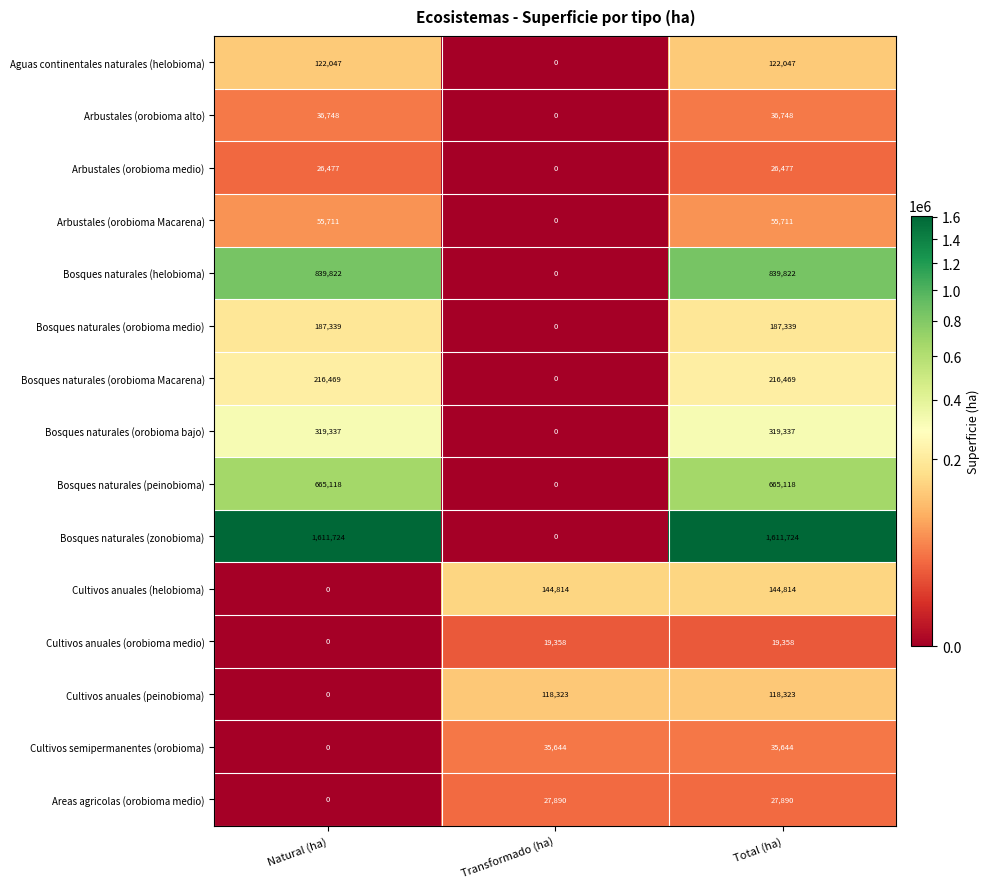

What is the average value of the Arbustales (orobioma Macarena) series?

37141